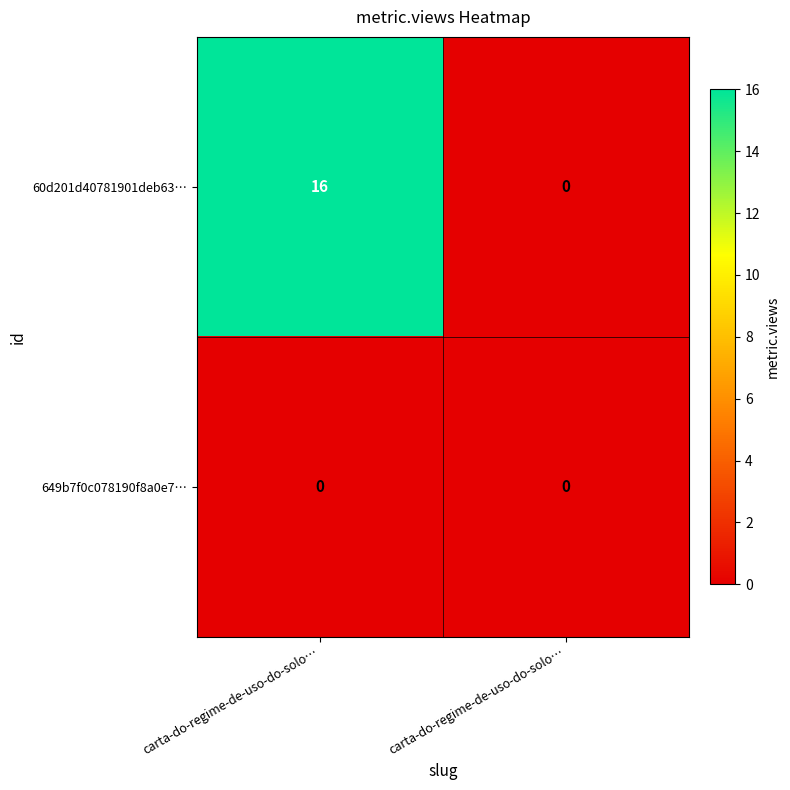

How many positive values does the 60d201d40781901deb63… series have?

1